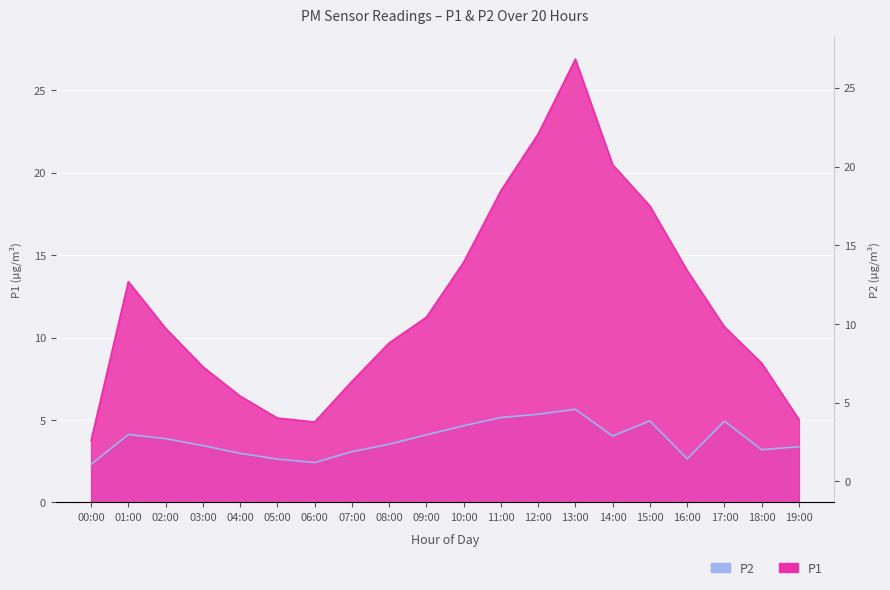

What is the label of the 11th point from the left?

10:00